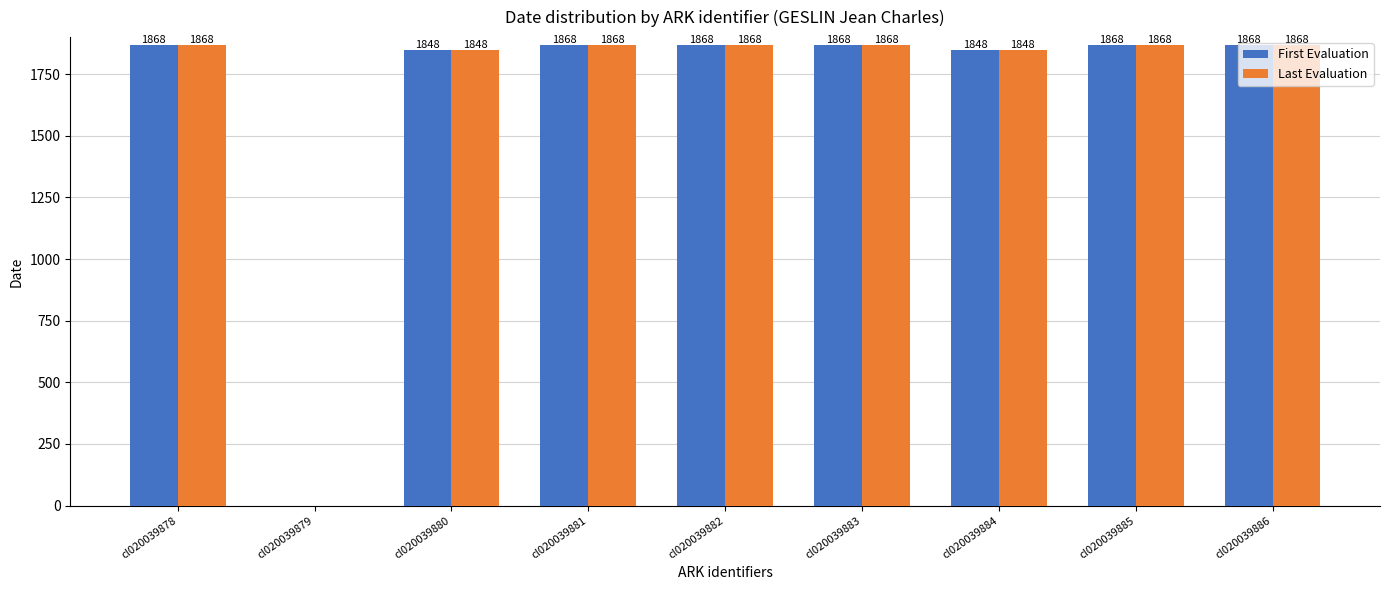

What is the sum of the Last Evaluation values at cl020039880 and cl020039882?

3716